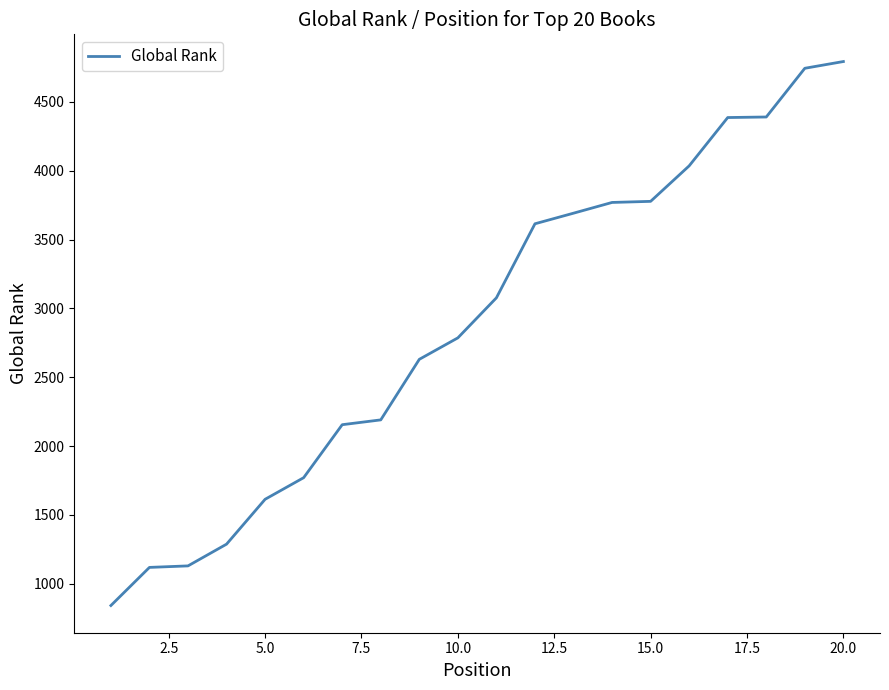

What is the difference between the maximum and minimum values?

3953